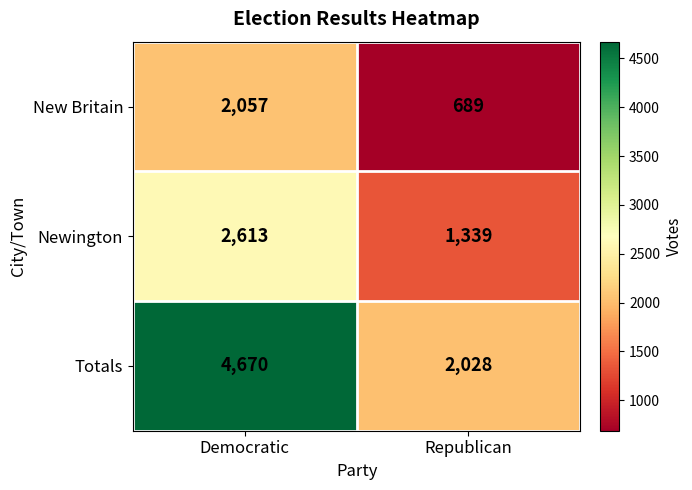

Count the number of categories in the chart.

2